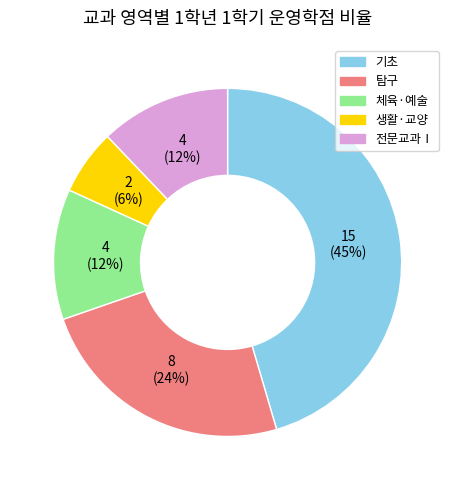

Count the number of slices in the pie.

5